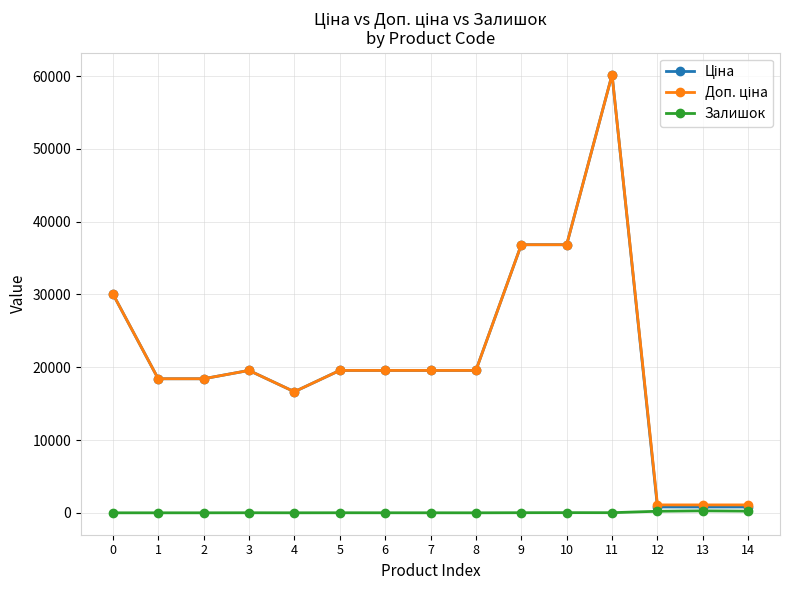

True or false: Залишок and Доп. ціна cross at least once.

False